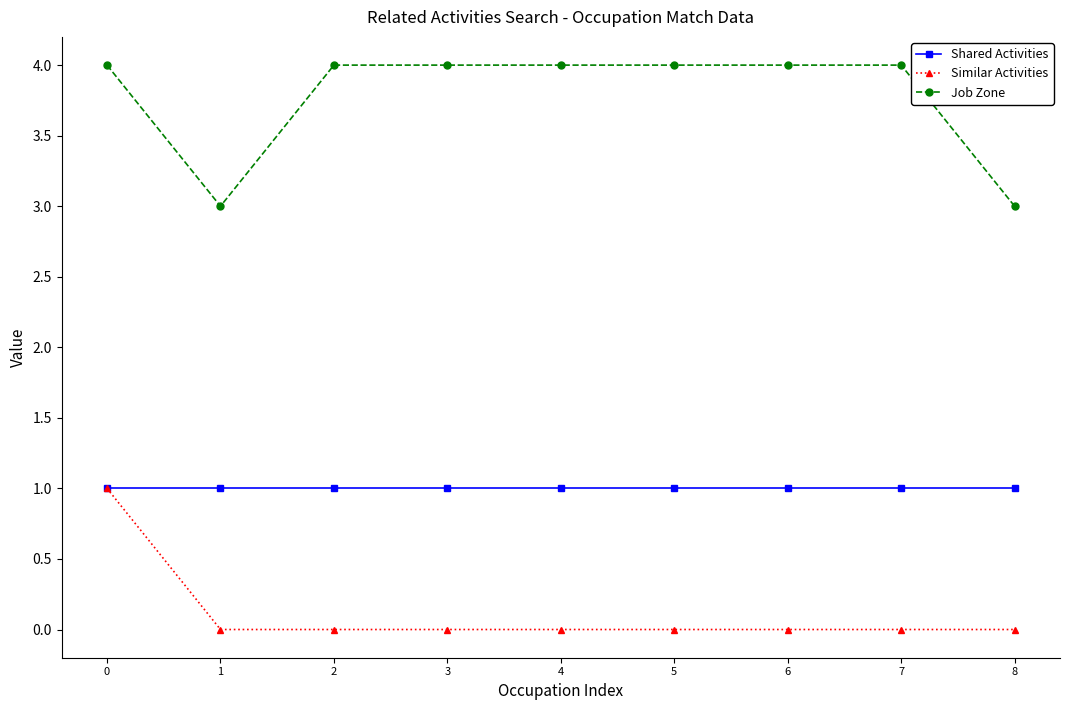

What is the sum of the Job Zone values at 5 and 1?

7